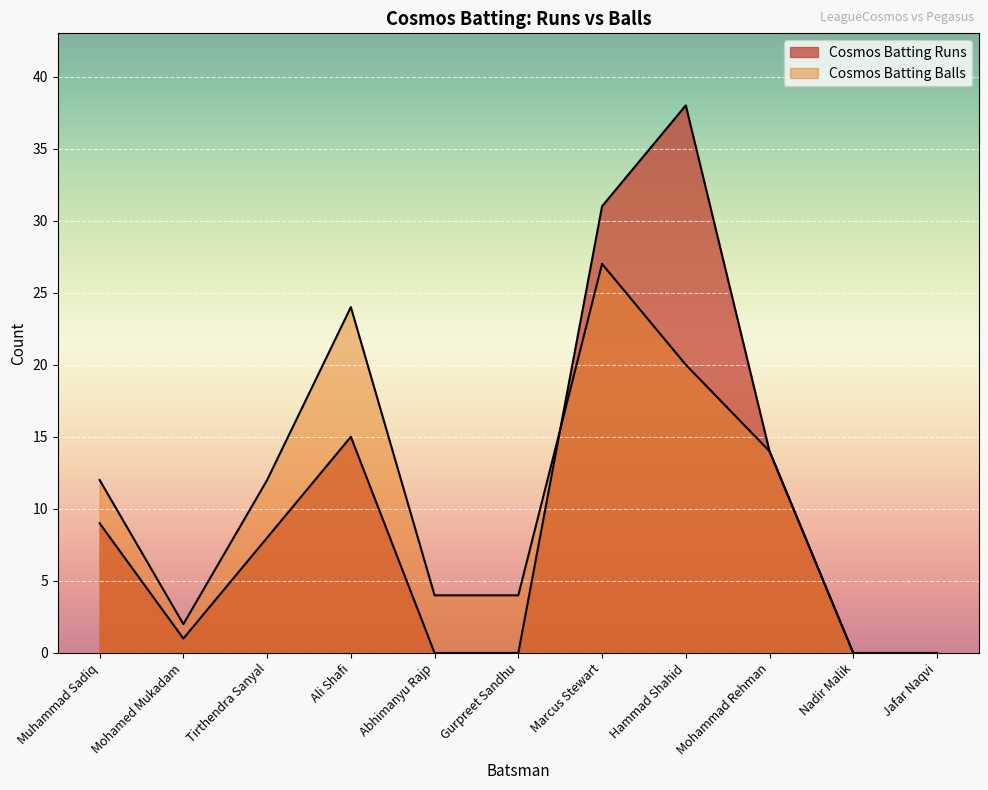

What is the label of the 5th point from the left?

Abhimanyu Rajp